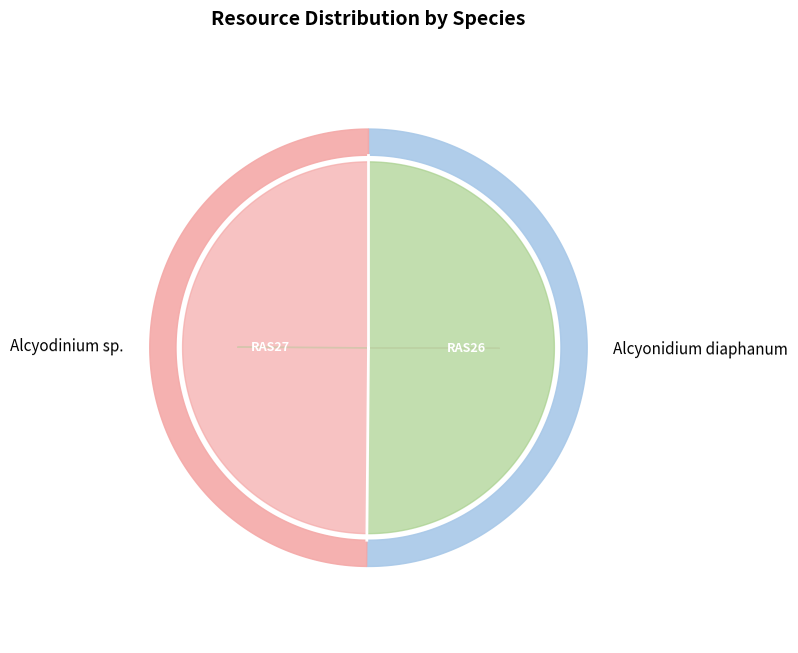

What is the change in value from Alcyonidium diaphanum to Alcyodinium sp.?

-604